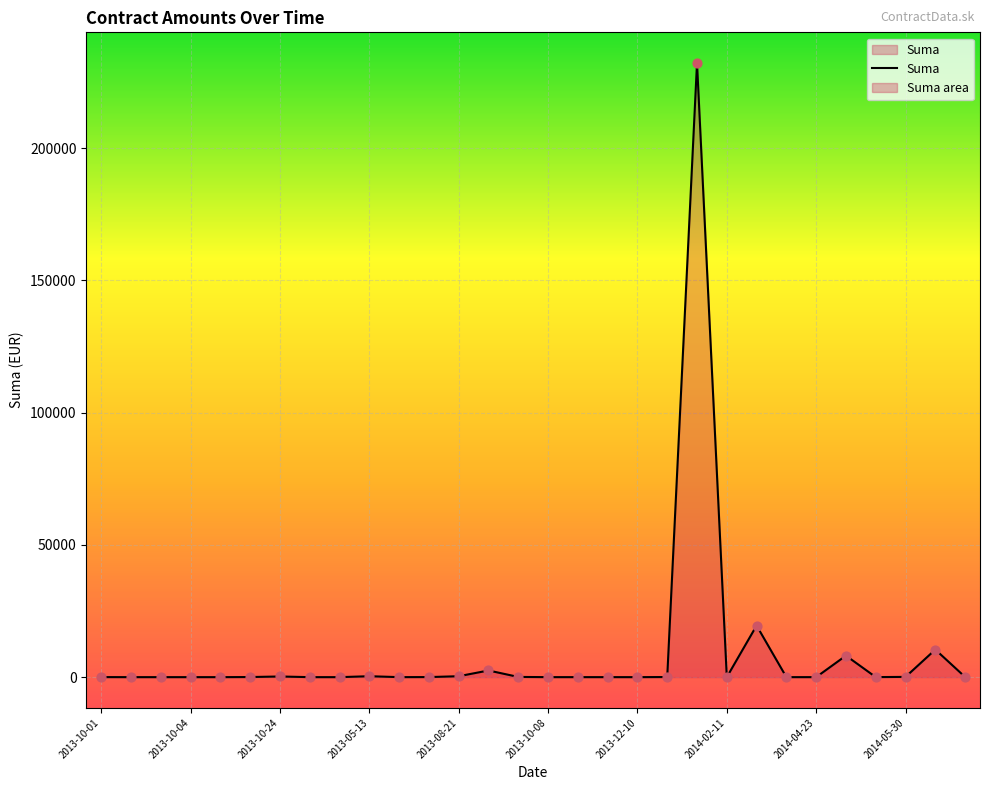

Approximately how many times larger is the value at 2013-05-13 compared to 2014-01-01?

7.7